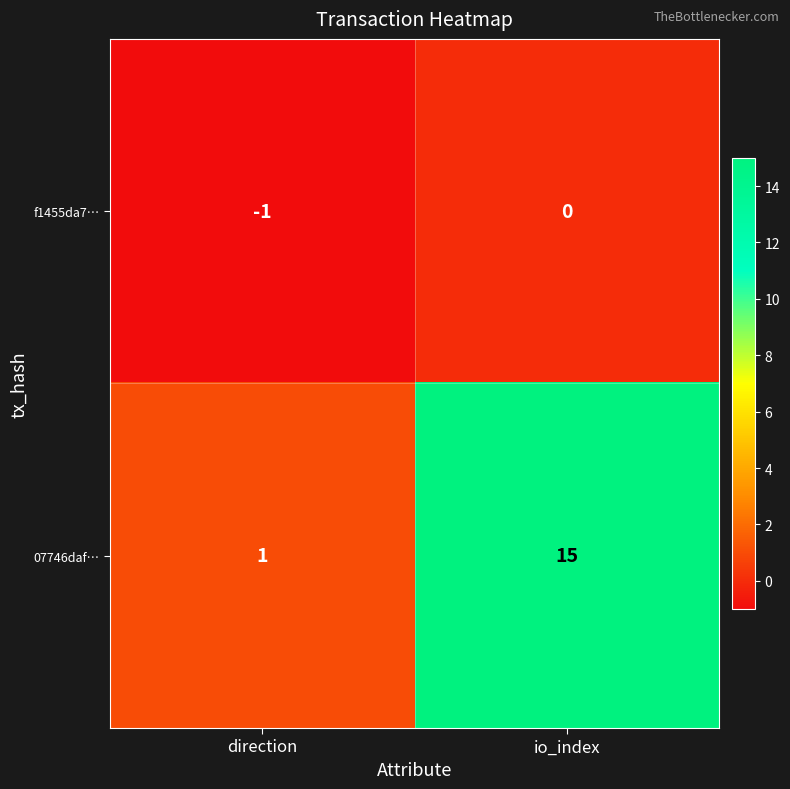

Which category has the highest value across all series?

io_index